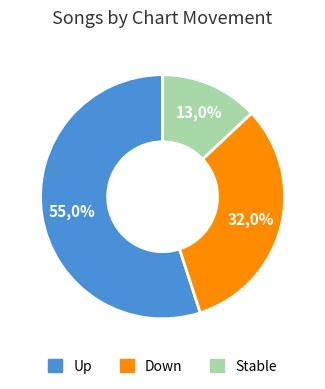

Combined, what portion of the pie is - and down?

45.0%